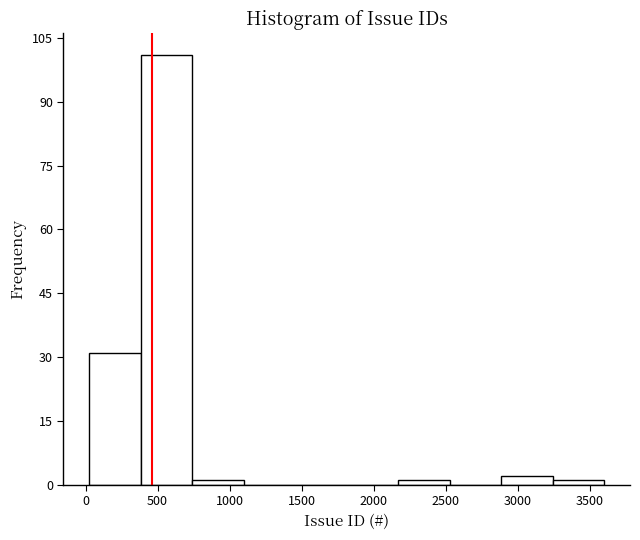

How tall is the bar that spans 50 to 400 on the x-axis? Neither the bar edges nor the heights are printed on the chart, so give them approximately, as read against the axes.

32